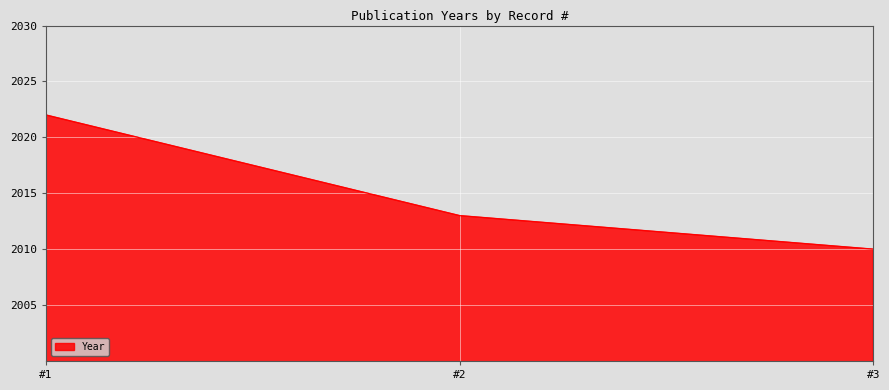

What is the sum of all values?

6045